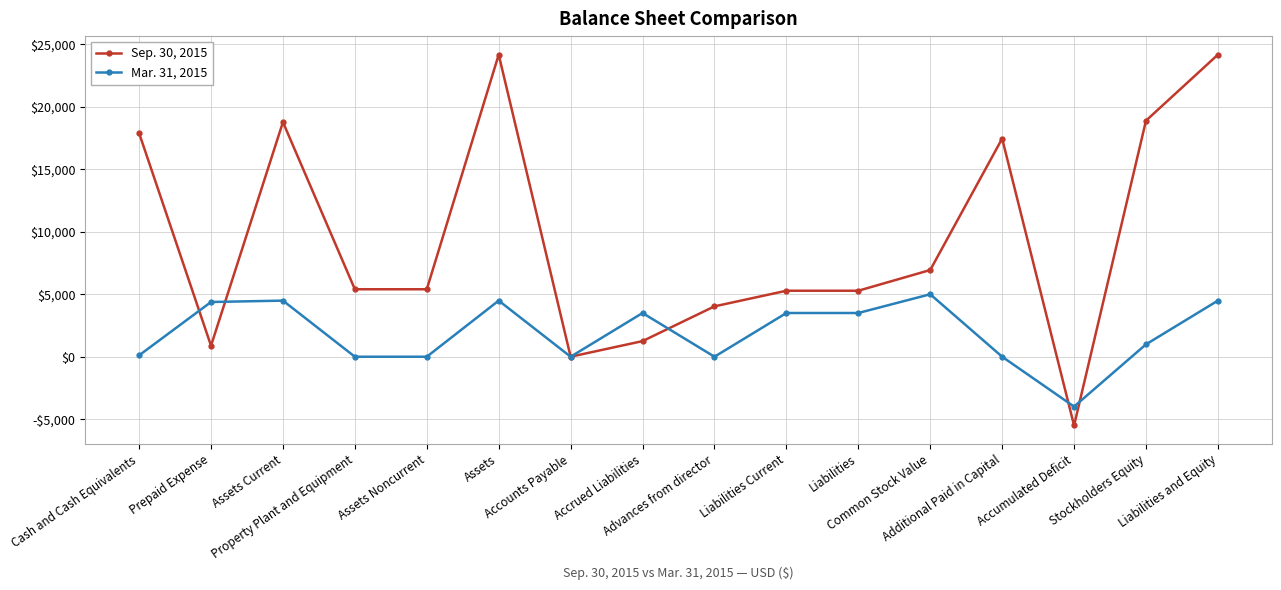

At which label does Sep. 30, 2015 first exceed 5400?

Cash and Cash Equivalents